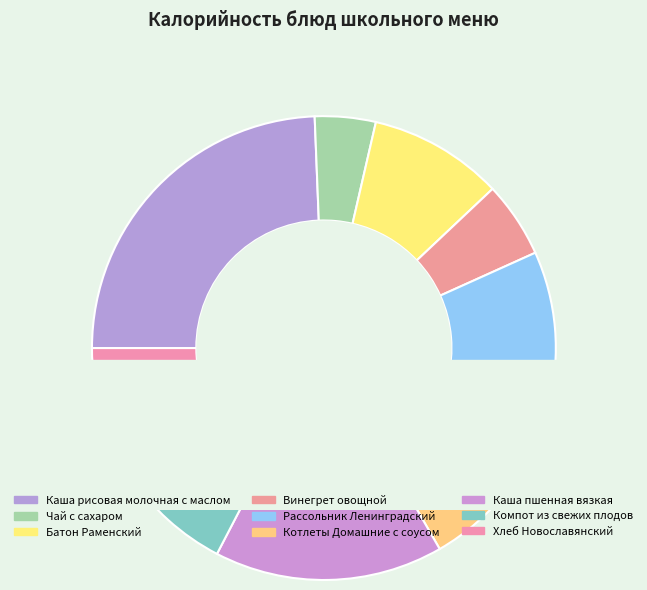

What is the change in value from Чай с сахаром to Винегрет овощной?

+15.0